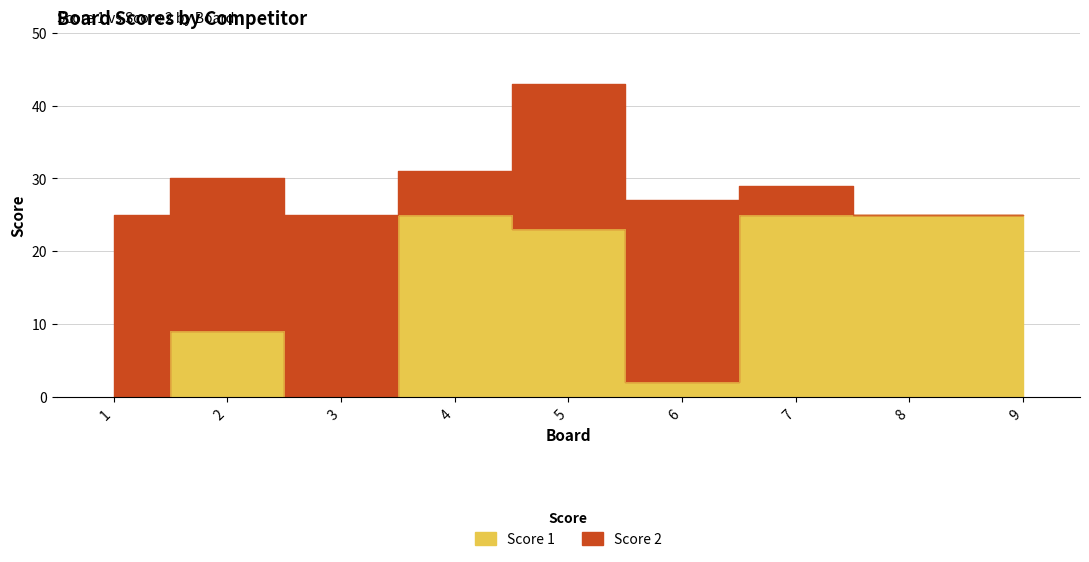

Does the chart have visible grid lines?

Yes